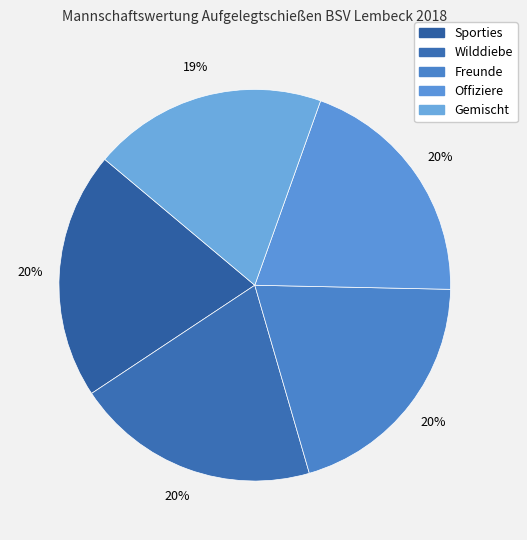

To the nearest percent, what portion does Offiziere represent?

20%